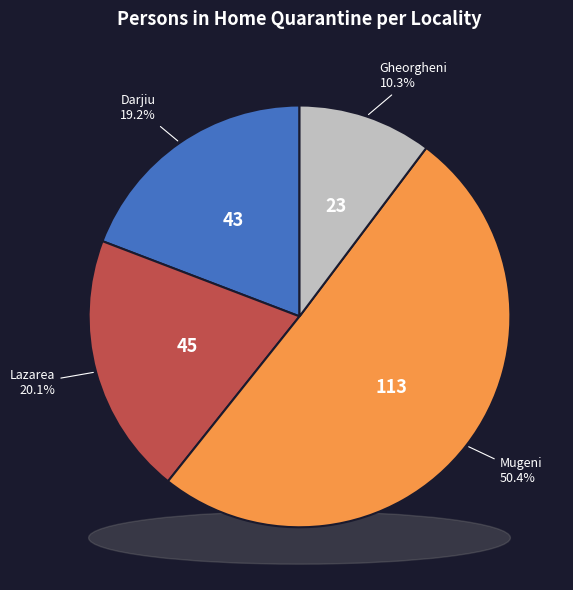

How much of the chart is everything except Darjiu?

80.8%